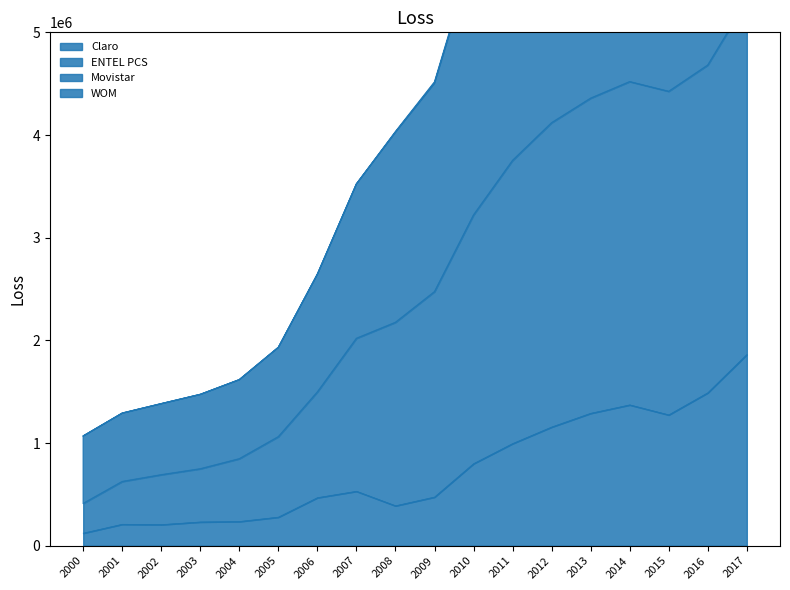

Does the chart have visible grid lines?

No